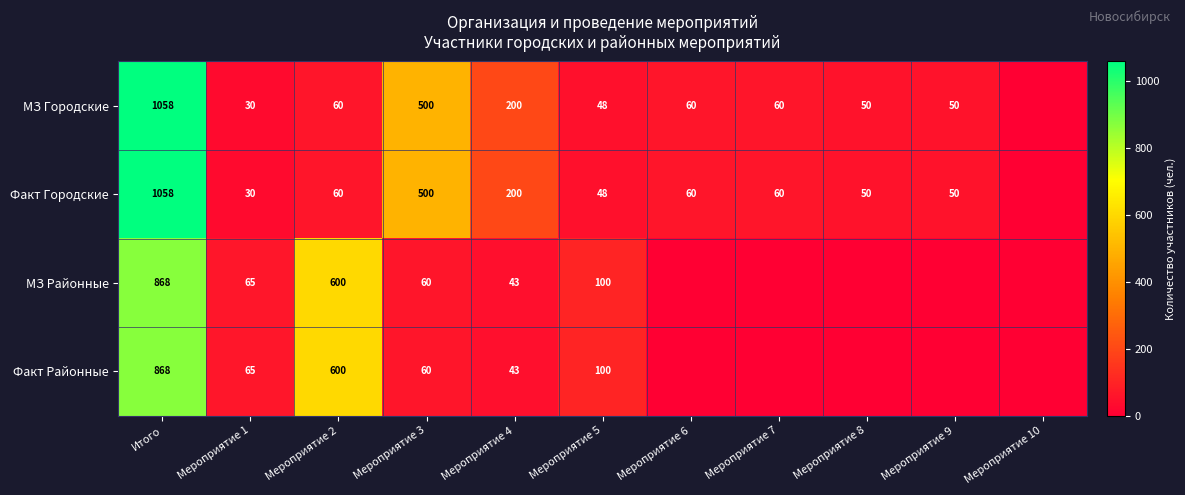

What is the sum of the Факт Городские values at Мероприятие 4 and Мероприятие 3?

700